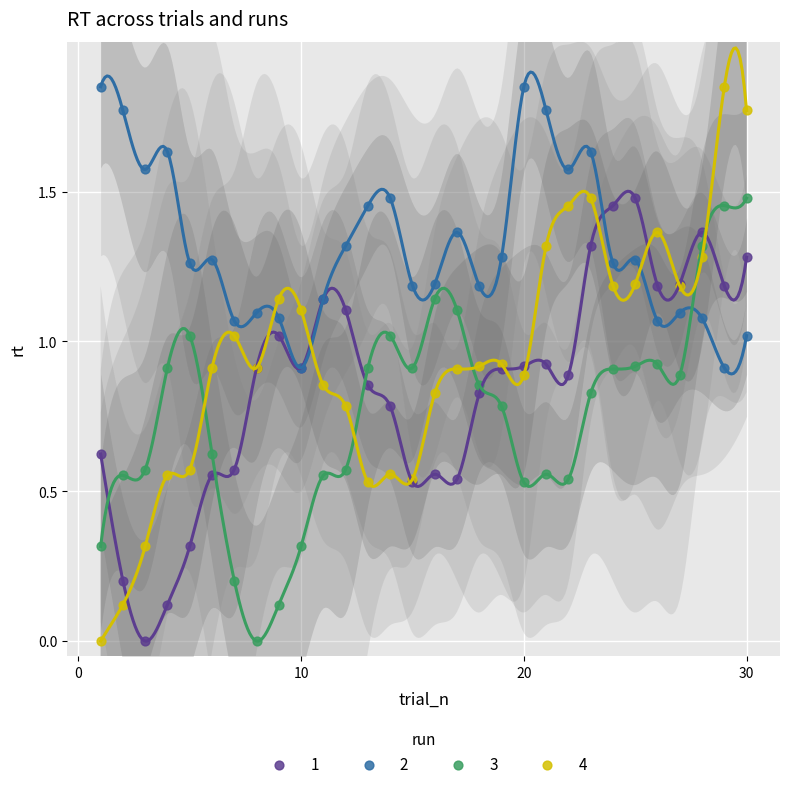

What are all the series names shown in the legend?

1, 2, 3, 4